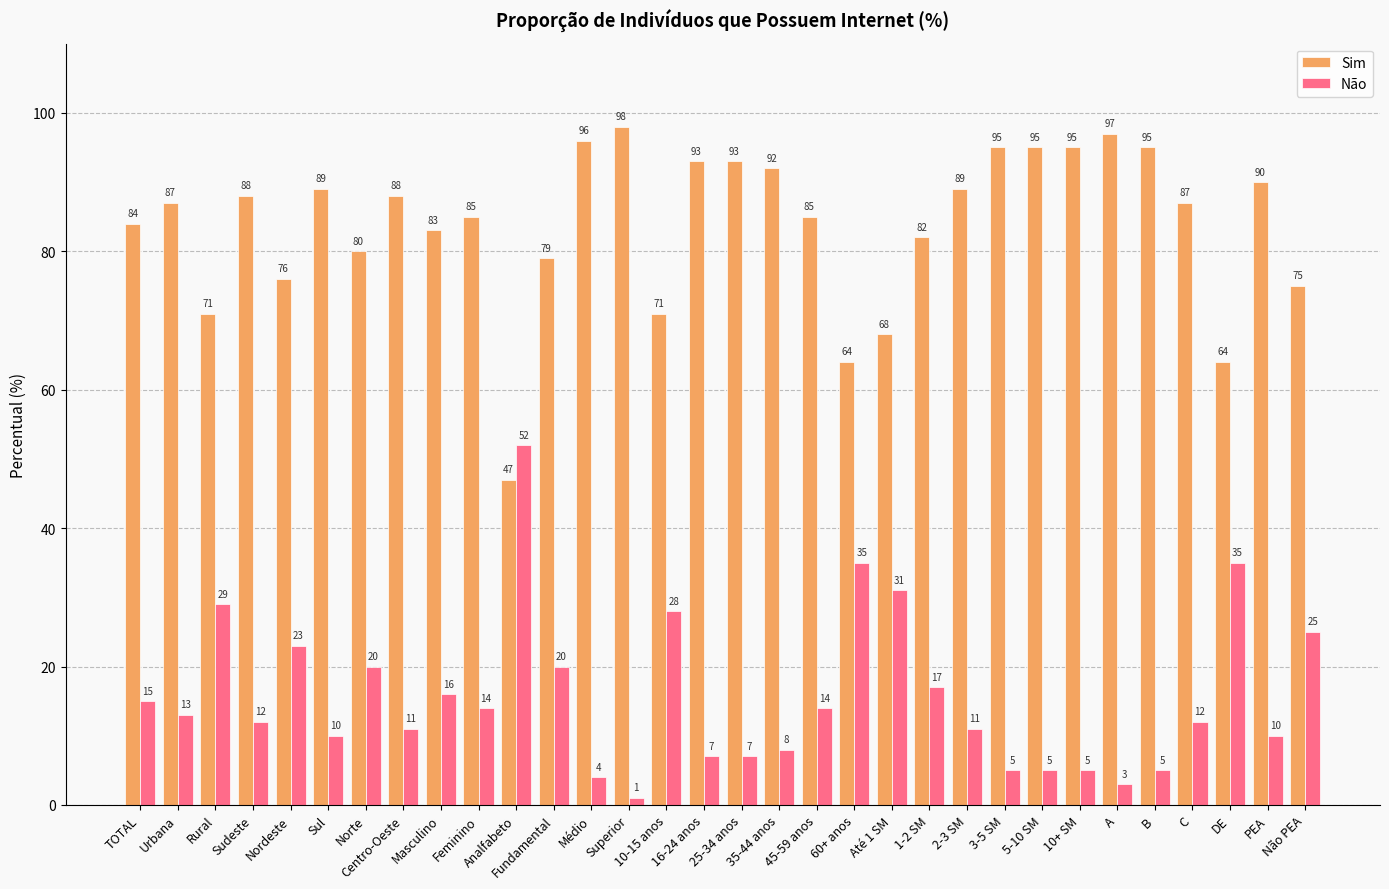

Read the Não value at 16-24 anos.

7